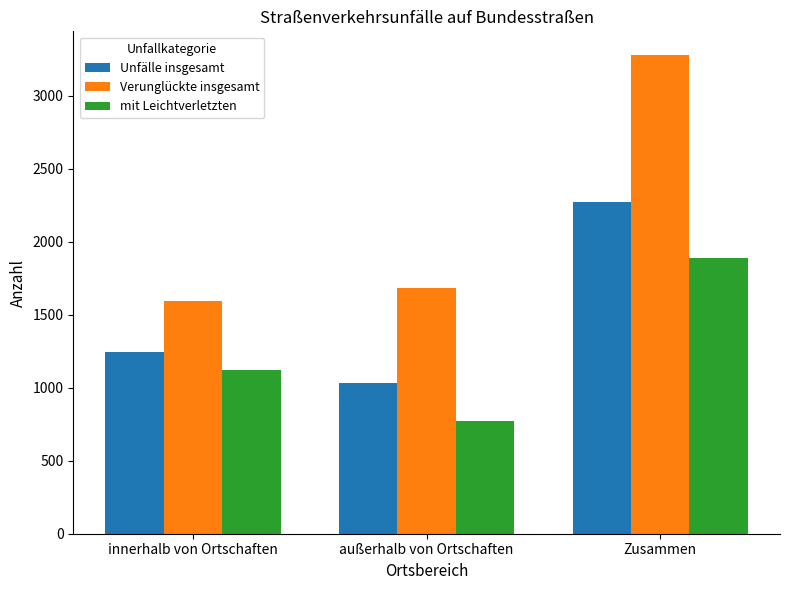

List the labels in order of Verunglückte insgesamt value, smallest first.

innerhalb von Ortschaften, außerhalb von Ortschaften, Zusammen